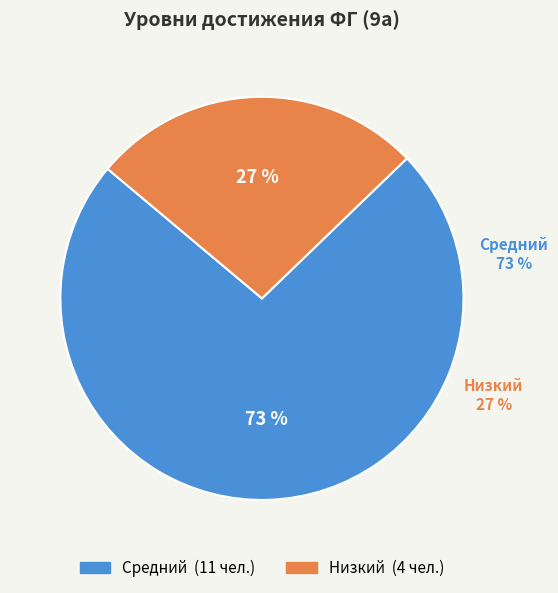

To the nearest percent, what is the difference between the largest and smallest slice percentages?

47%